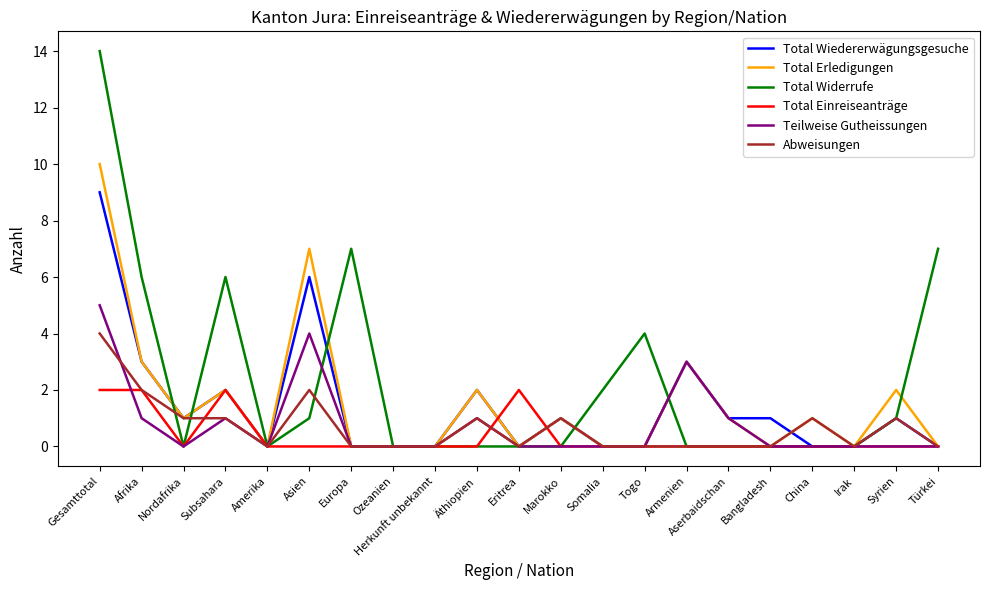

List the series in order of their peak value, lowest first.

Total Einreiseanträge, Abweisungen, Teilweise Gutheissungen, Total Wiedererwägungsgesuche, Total Erledigungen, Total Widerrufe